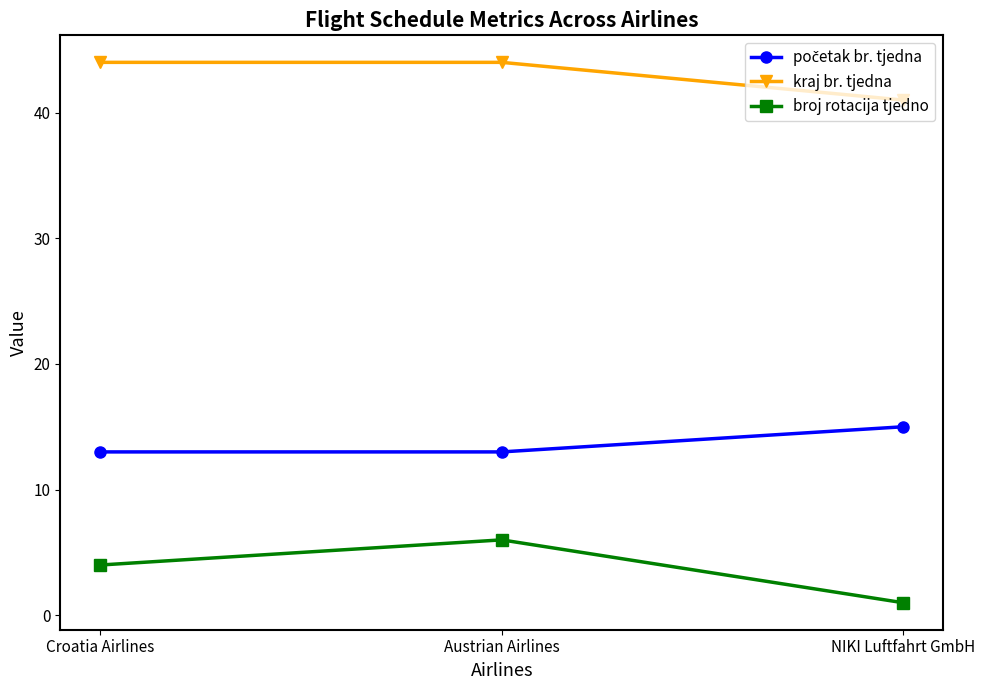

What is the label of the 1st point from the right?

NIKI Luftfahrt GmbH